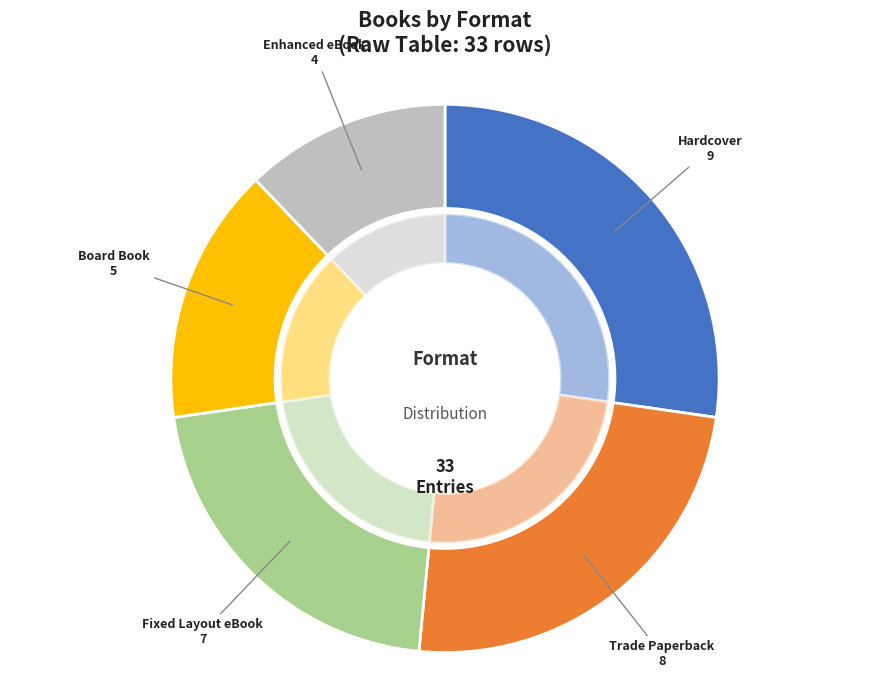

To the nearest percent, what is the combined percentage of Fixed Layout eBook and Hardcover?

48%